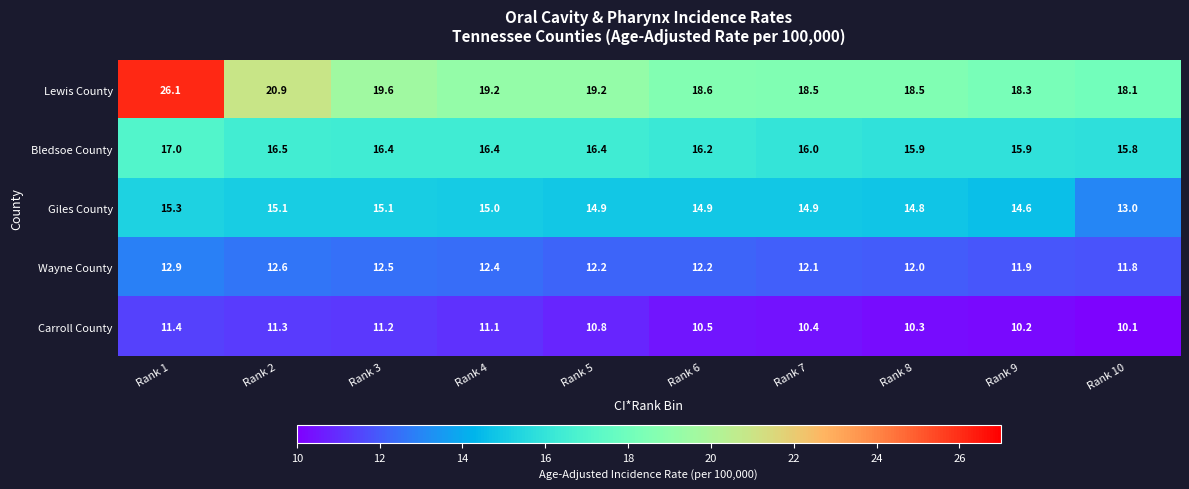

How many categories are shown in the chart?

10